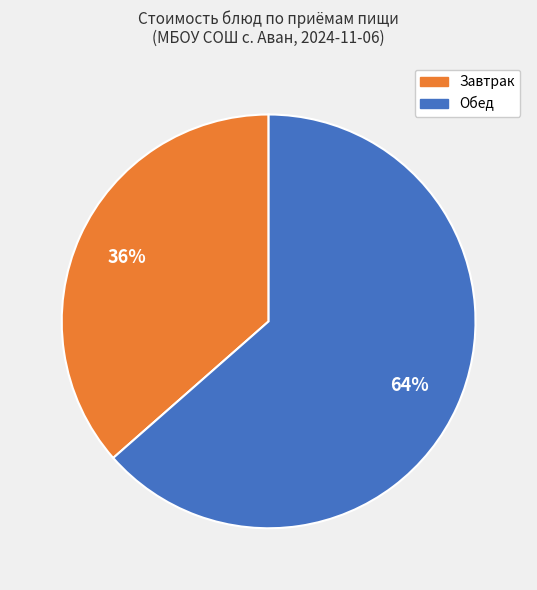

How many segments does this pie chart have?

2